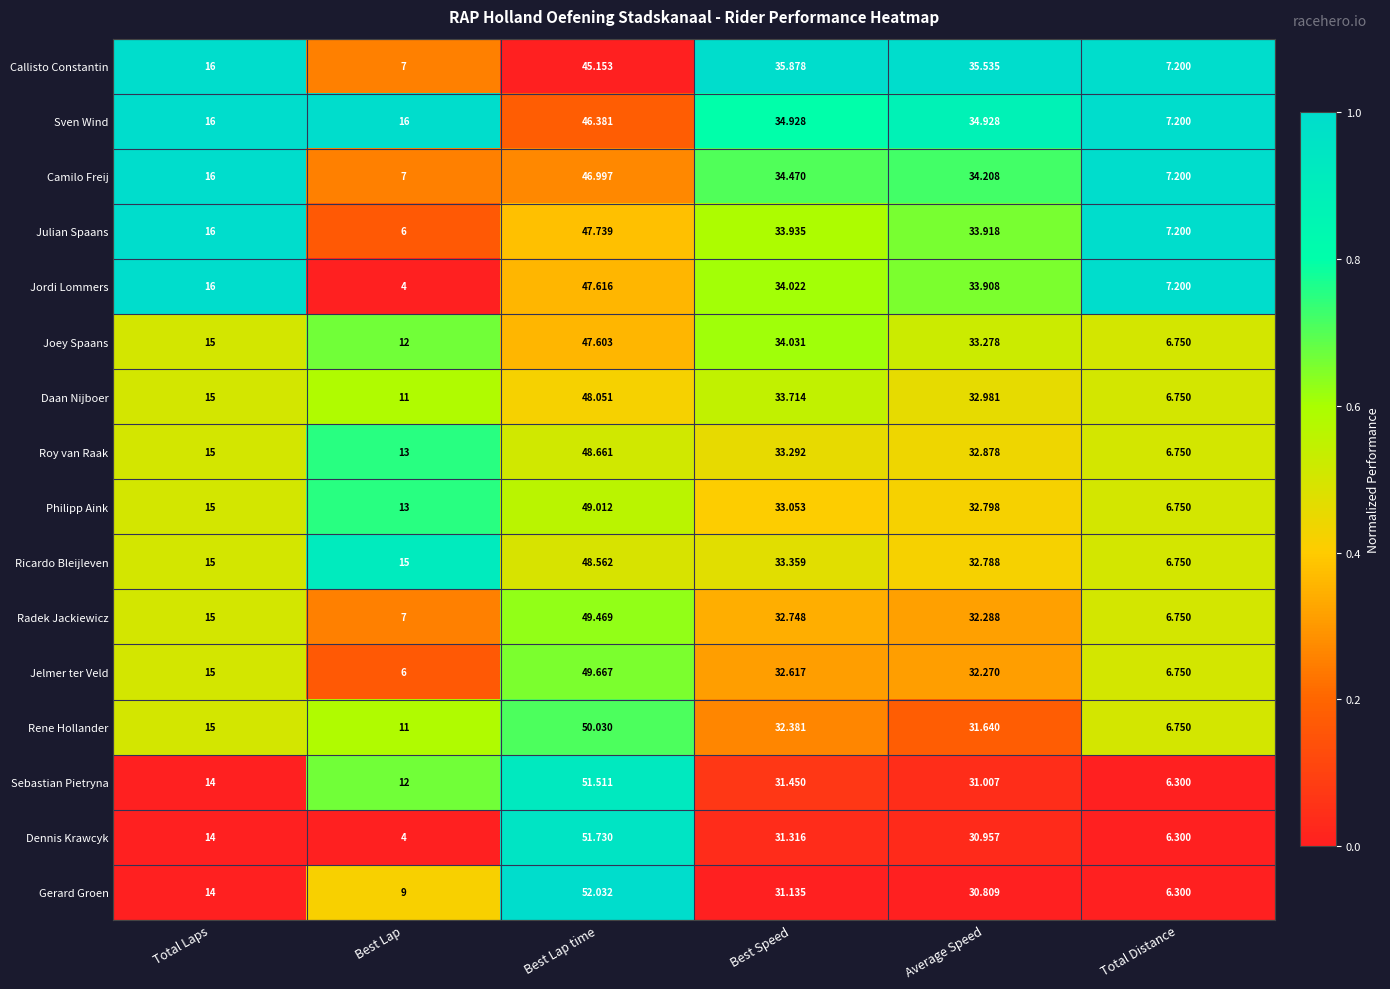

How many distinct data groups are displayed?

16